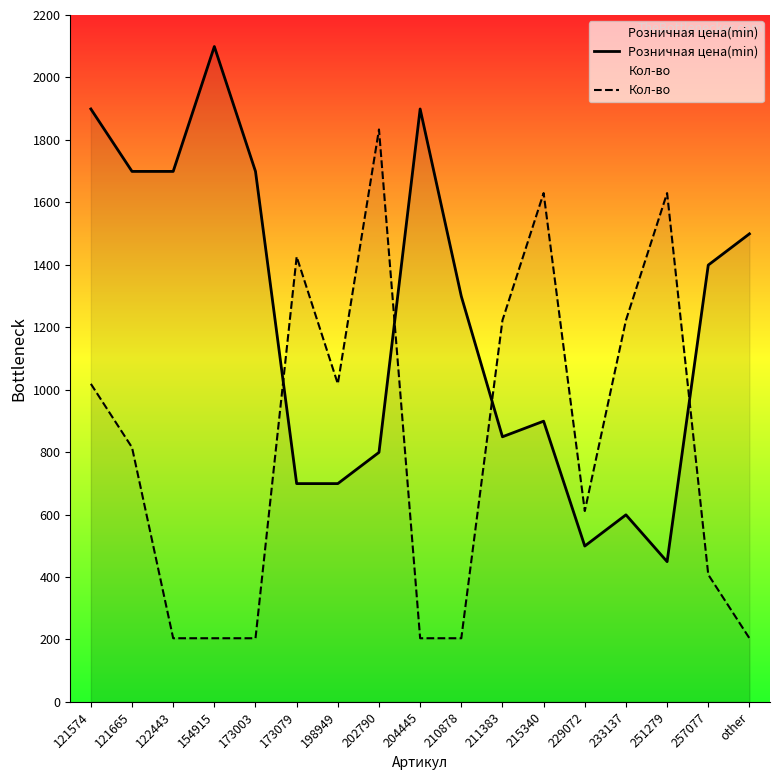

How many data points in Розничная цена(min) are less than 1299?

8